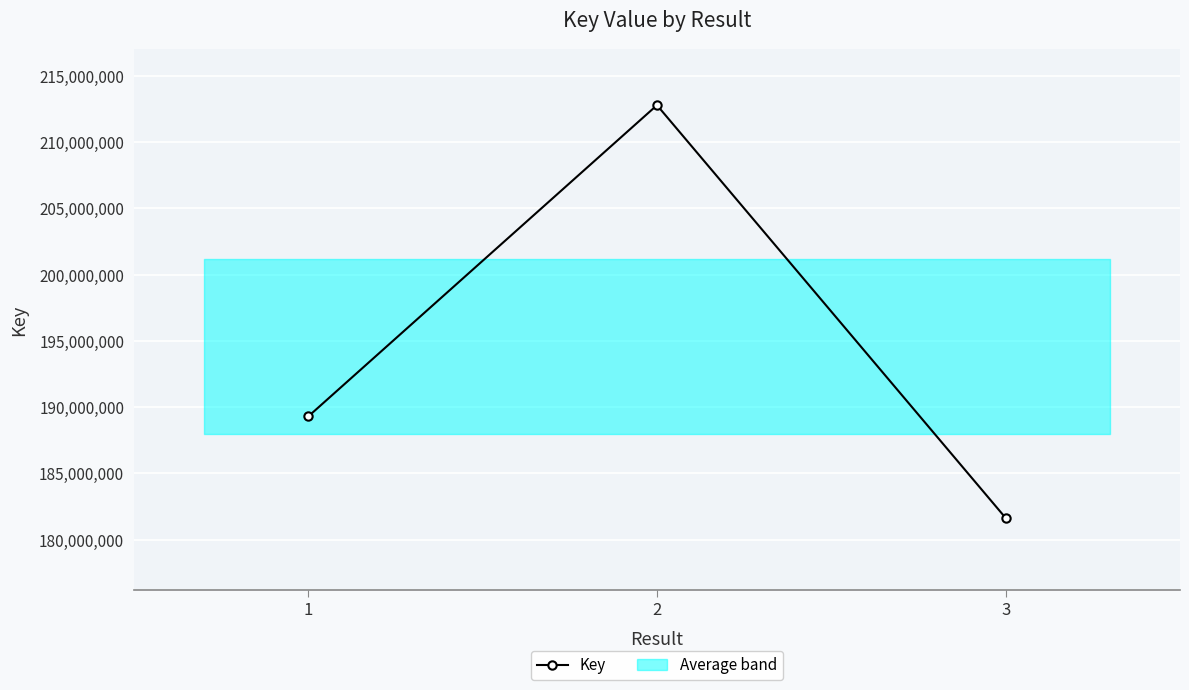

What is the difference between the values at 3 and 2?

31151671